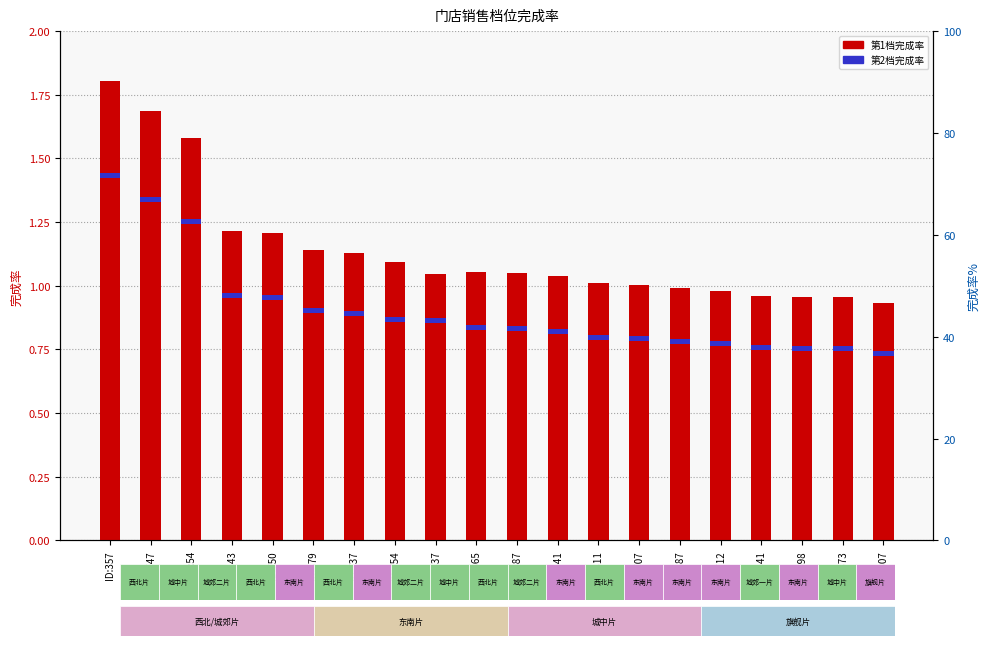

What is the value of the 第1档完成率 bar at the 8th from the left?

1.1